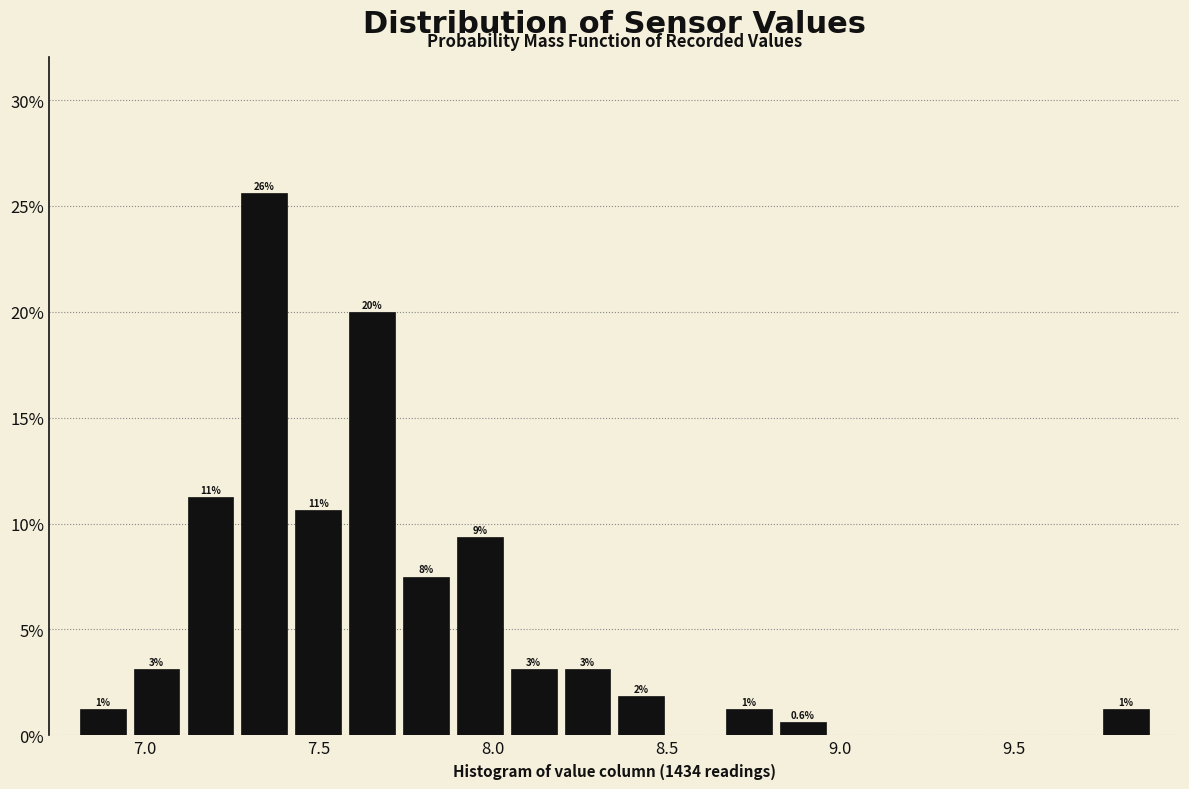

Around what value on the x-axis is the tallest bar? Give the approximate position of its centre, as read against the axis.

7.35